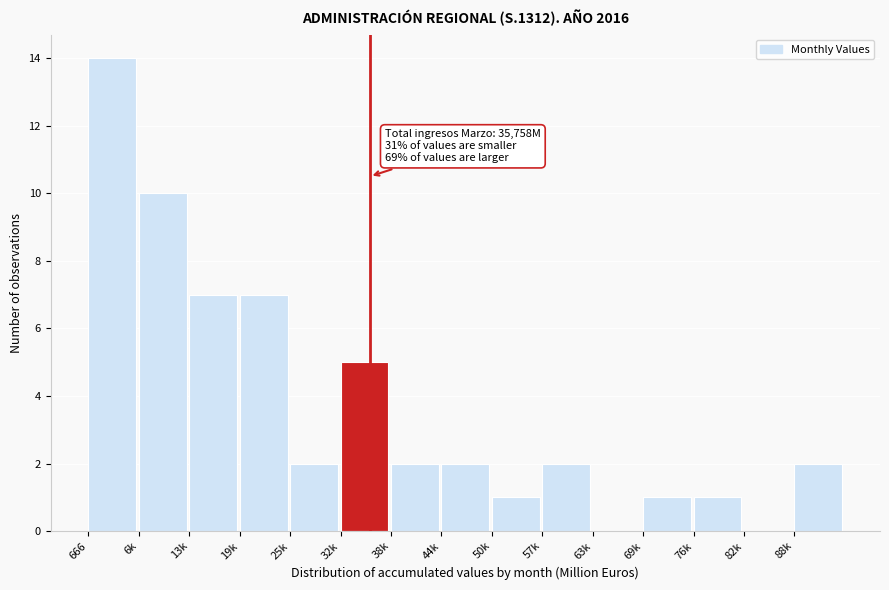

Reading right to left, list all the values displayed in this chart.

88k=2	82k=0	76k=1	69k=1	63k=0	57k=2	50k=1	44k=2	38k=2	32k=5	25k=2	19k=7	13k=7	6k=10	666=14